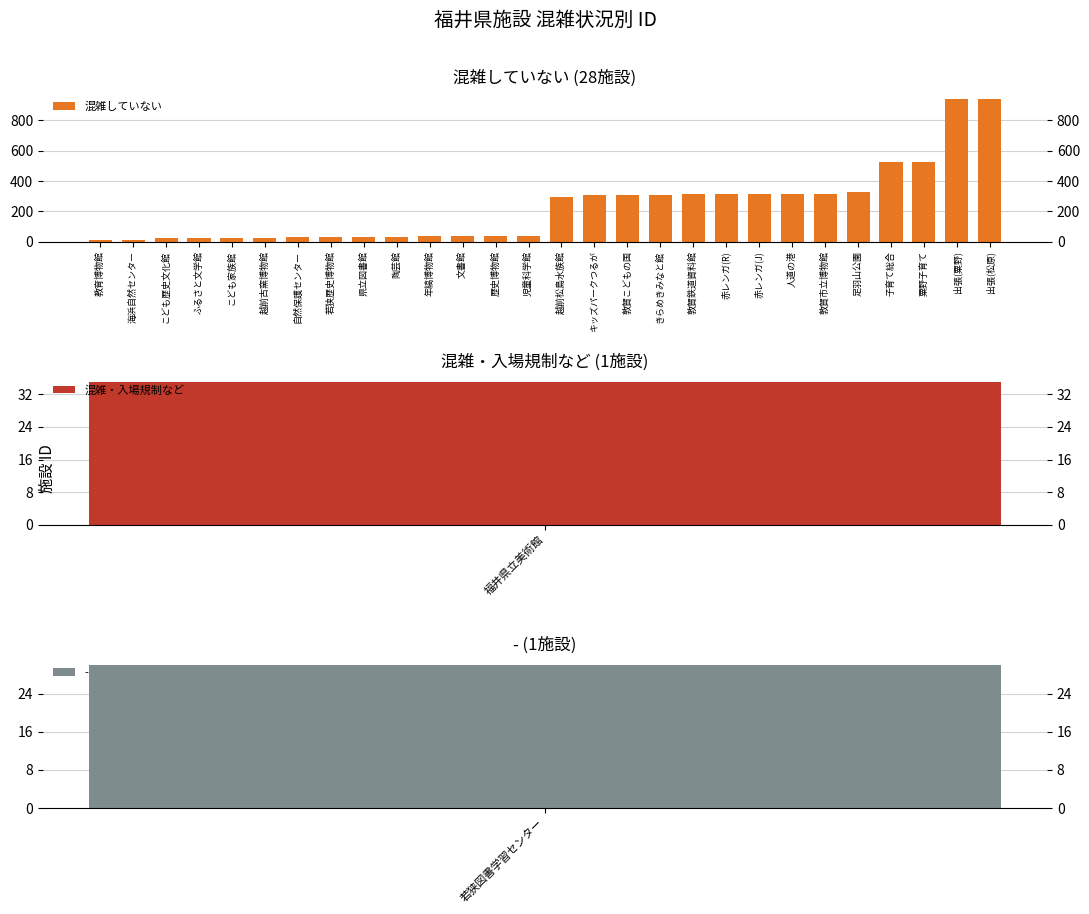

What is the average value?

230